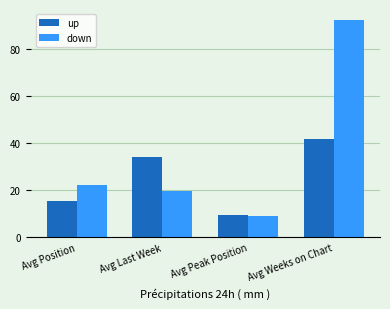

Reading left to right, what are all the values shown in this chart?

up: Avg Position=15.4	Avg Last Week=34.3	Avg Peak Position=9.3	Avg Weeks on Chart=41.7
down: Avg Position=22.4	Avg Last Week=19.8	Avg Peak Position=9.1	Avg Weeks on Chart=92.6